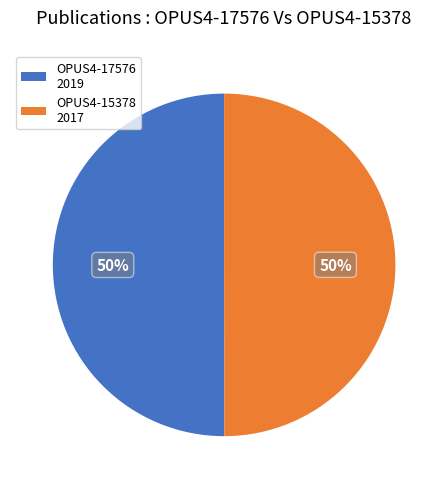

To the nearest percent, what portion does OPUS4-17576 2019 represent?

50%